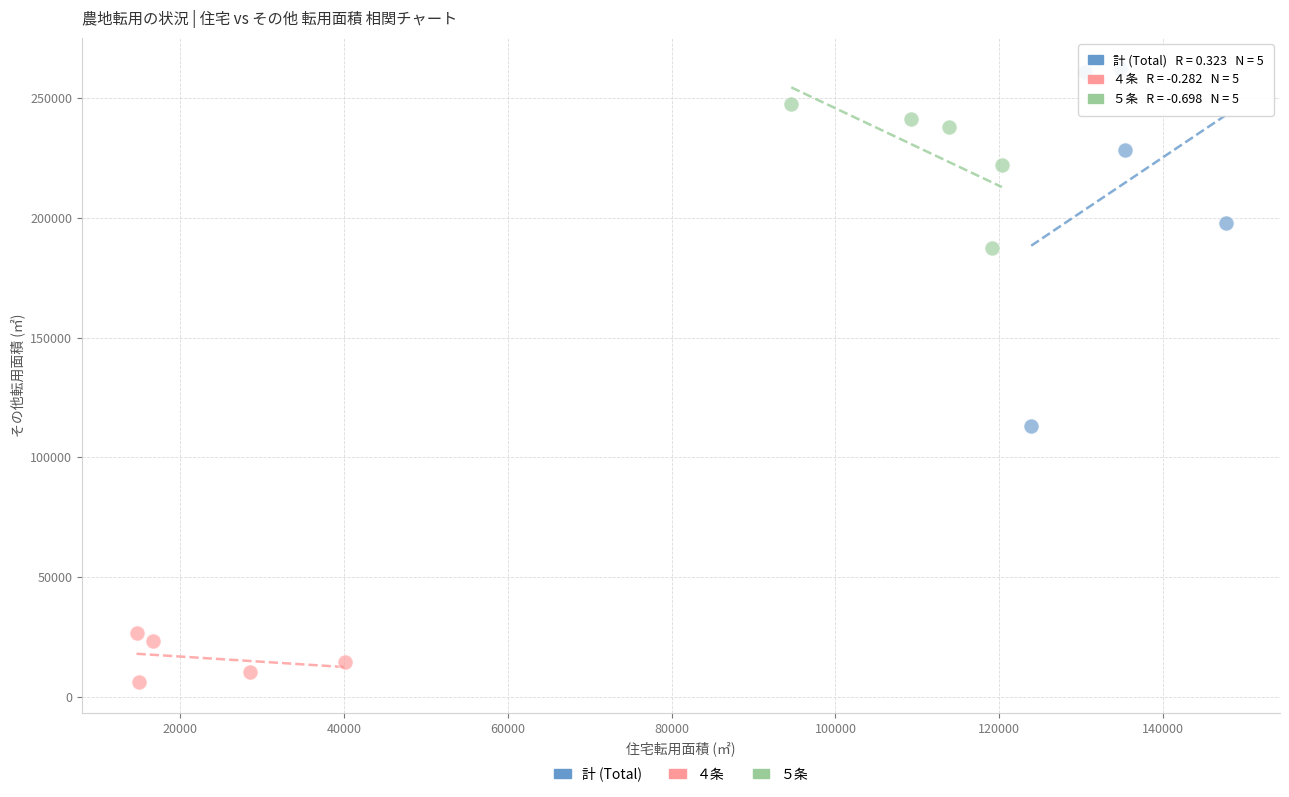

Which series has the widest spread of Y values?

計 (Total)